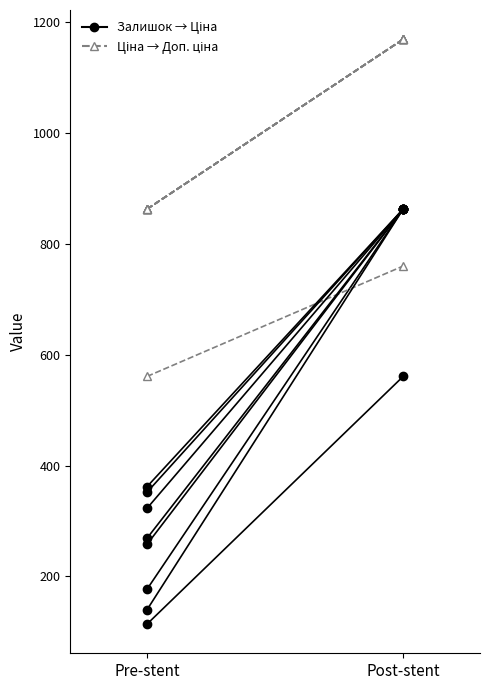

What is the difference between the maximum and minimum values in the Залишок → Ціна series?

685.8